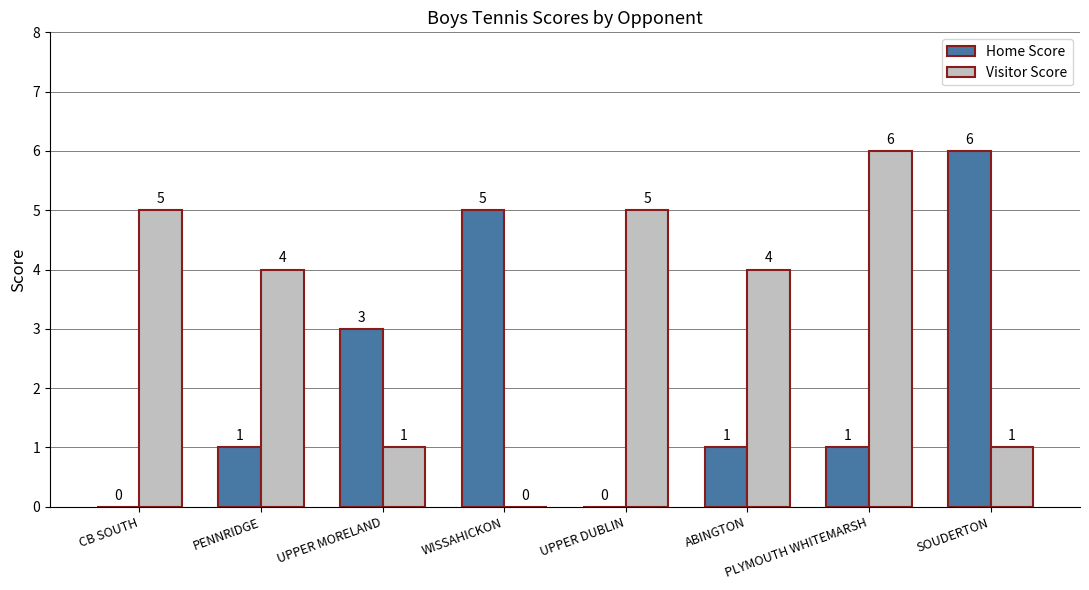

How many Visitor Score values are between 1 and 5?

6